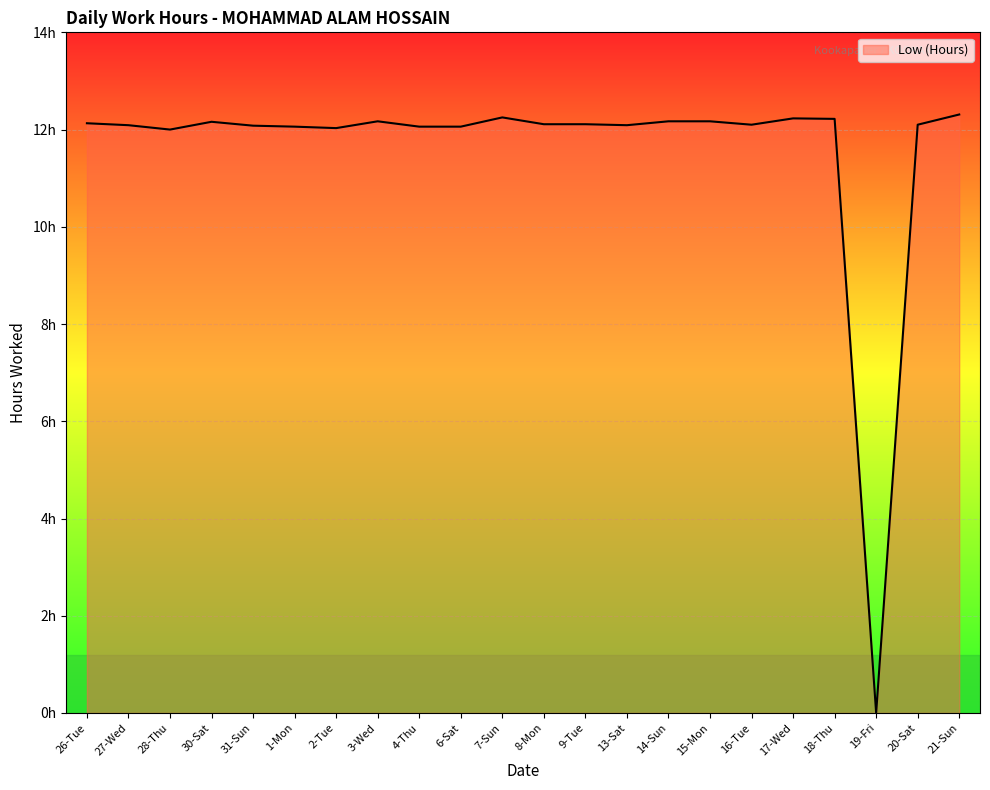

At which category does the data reach its first local peak?

30-Sat